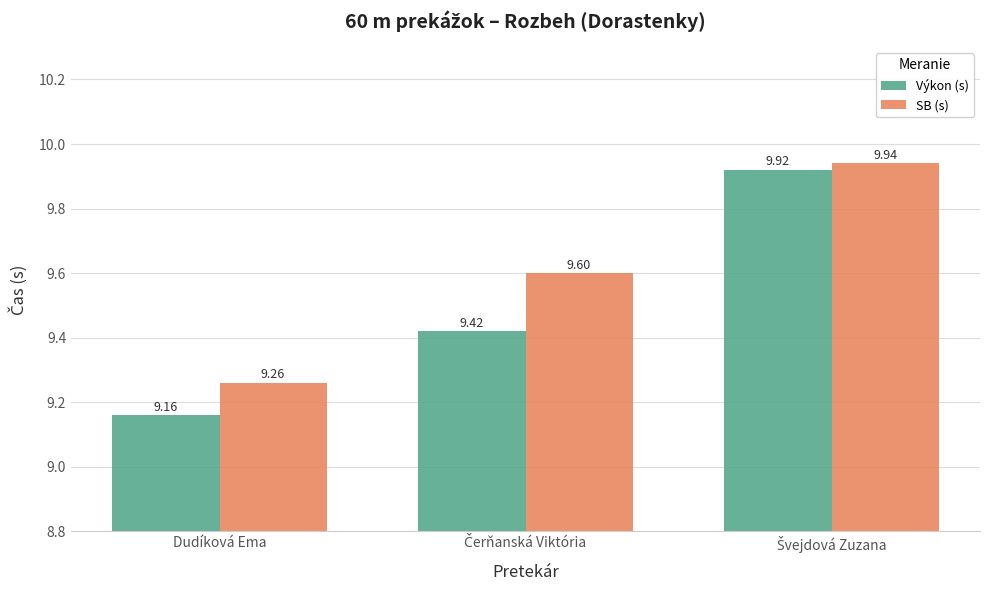

Reading left to right, extract all data points from this chart.

Výkon (s): 9.2	9.4	9.9
SB (s): 9.3	9.6	9.9